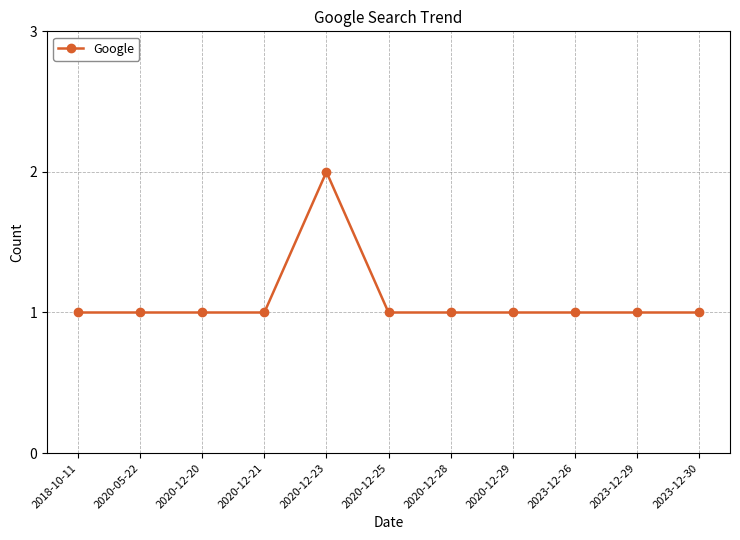

How many lines are shown in the chart?

1